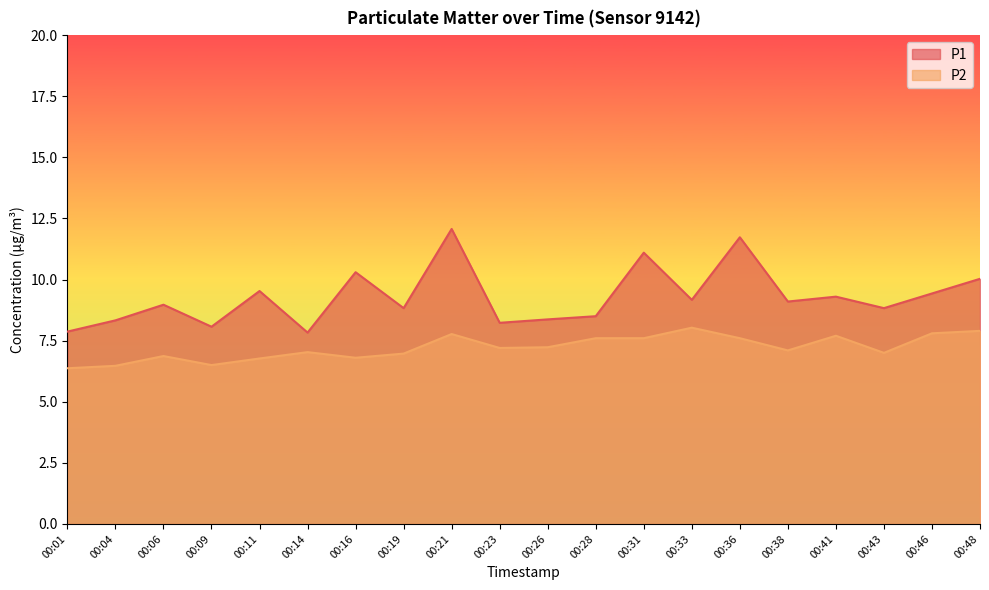

What is the value of the P2 point at the 5th from the left?

6.8